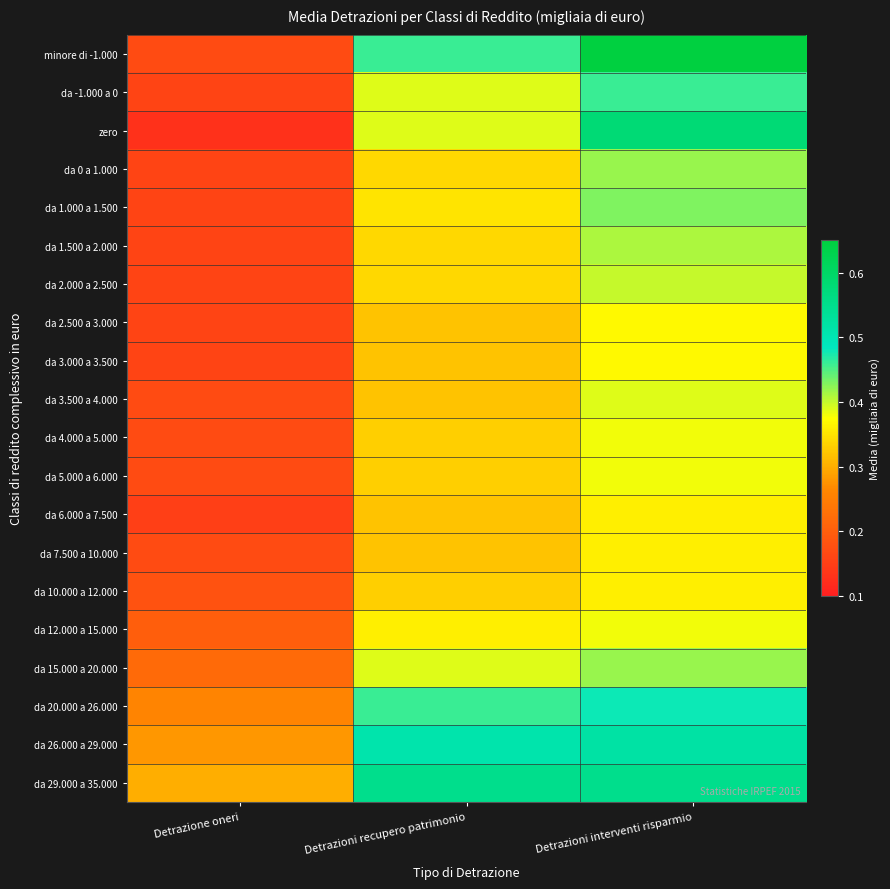

Reading right to left, transcribe all the data shown in this chart.

minore di -1.000: Detrazioni interventi risparmio=0.7	Detrazioni recupero patrimonio=0.5	Detrazione oneri=0.2
da -1.000 a 0: Detrazioni interventi risparmio=0.5	Detrazioni recupero patrimonio=0.4	Detrazione oneri=0.2
zero: Detrazioni interventi risparmio=0.6	Detrazioni recupero patrimonio=0.4	Detrazione oneri=0.1
da 0 a 1.000: Detrazioni interventi risparmio=0.4	Detrazioni recupero patrimonio=0.3	Detrazione oneri=0.2
da 1.000 a 1.500: Detrazioni interventi risparmio=0.4	Detrazioni recupero patrimonio=0.3	Detrazione oneri=0.2
da 1.500 a 2.000: Detrazioni interventi risparmio=0.4	Detrazioni recupero patrimonio=0.3	Detrazione oneri=0.2
da 2.000 a 2.500: Detrazioni interventi risparmio=0.4	Detrazioni recupero patrimonio=0.3	Detrazione oneri=0.2
da 2.500 a 3.000: Detrazioni interventi risparmio=0.4	Detrazioni recupero patrimonio=0.3	Detrazione oneri=0.2
da 3.000 a 3.500: Detrazioni interventi risparmio=0.4	Detrazioni recupero patrimonio=0.3	Detrazione oneri=0.2
da 3.500 a 4.000: Detrazioni interventi risparmio=0.4	Detrazioni recupero patrimonio=0.3	Detrazione oneri=0.2
da 4.000 a 5.000: Detrazioni interventi risparmio=0.4	Detrazioni recupero patrimonio=0.3	Detrazione oneri=0.2
da 5.000 a 6.000: Detrazioni interventi risparmio=0.4	Detrazioni recupero patrimonio=0.3	Detrazione oneri=0.2
da 6.000 a 7.500: Detrazioni interventi risparmio=0.4	Detrazioni recupero patrimonio=0.3	Detrazione oneri=0.1
da 7.500 a 10.000: Detrazioni interventi risparmio=0.4	Detrazioni recupero patrimonio=0.3	Detrazione oneri=0.2
da 10.000 a 12.000: Detrazioni interventi risparmio=0.4	Detrazioni recupero patrimonio=0.3	Detrazione oneri=0.2
da 12.000 a 15.000: Detrazioni interventi risparmio=0.4	Detrazioni recupero patrimonio=0.4	Detrazione oneri=0.2
da 15.000 a 20.000: Detrazioni interventi risparmio=0.4	Detrazioni recupero patrimonio=0.4	Detrazione oneri=0.2
da 20.000 a 26.000: Detrazioni interventi risparmio=0.5	Detrazioni recupero patrimonio=0.5	Detrazione oneri=0.3
da 26.000 a 29.000: Detrazioni interventi risparmio=0.5	Detrazioni recupero patrimonio=0.5	Detrazione oneri=0.3
da 29.000 a 35.000: Detrazioni interventi risparmio=0.6	Detrazioni recupero patrimonio=0.6	Detrazione oneri=0.3